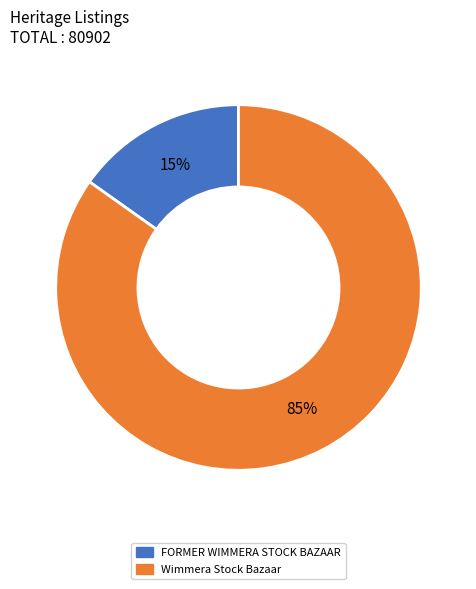

The Wimmera Stock Bazaar slice represents 79% of the pie. True or false?

False